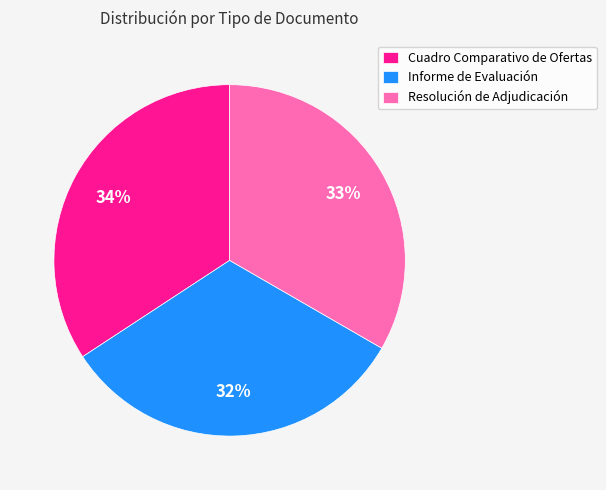

To the nearest percent, what percentage of the pie is Informe de Evaluación?

32%